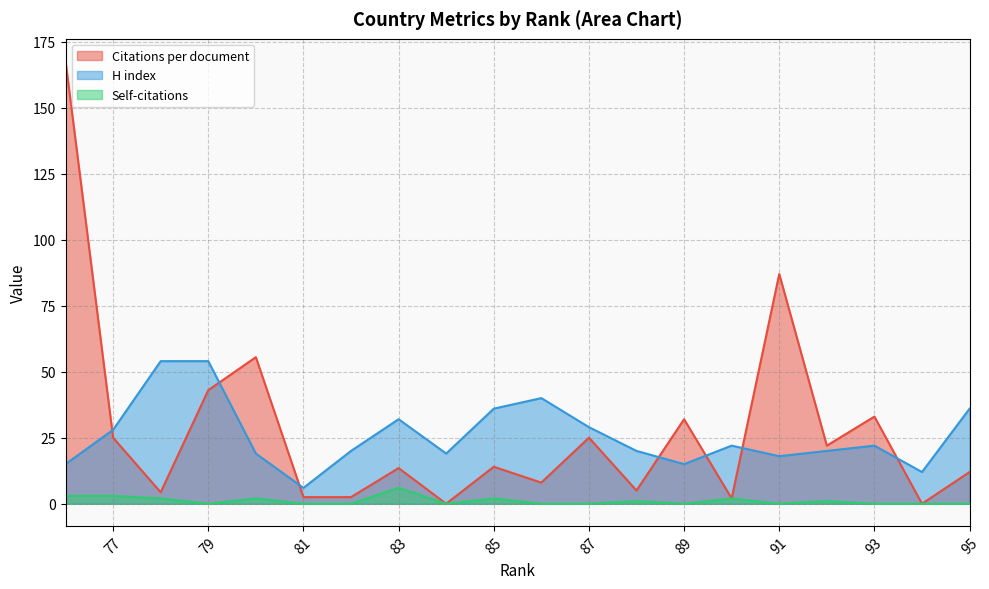

What is the average value of the Citations per document series?

27.7